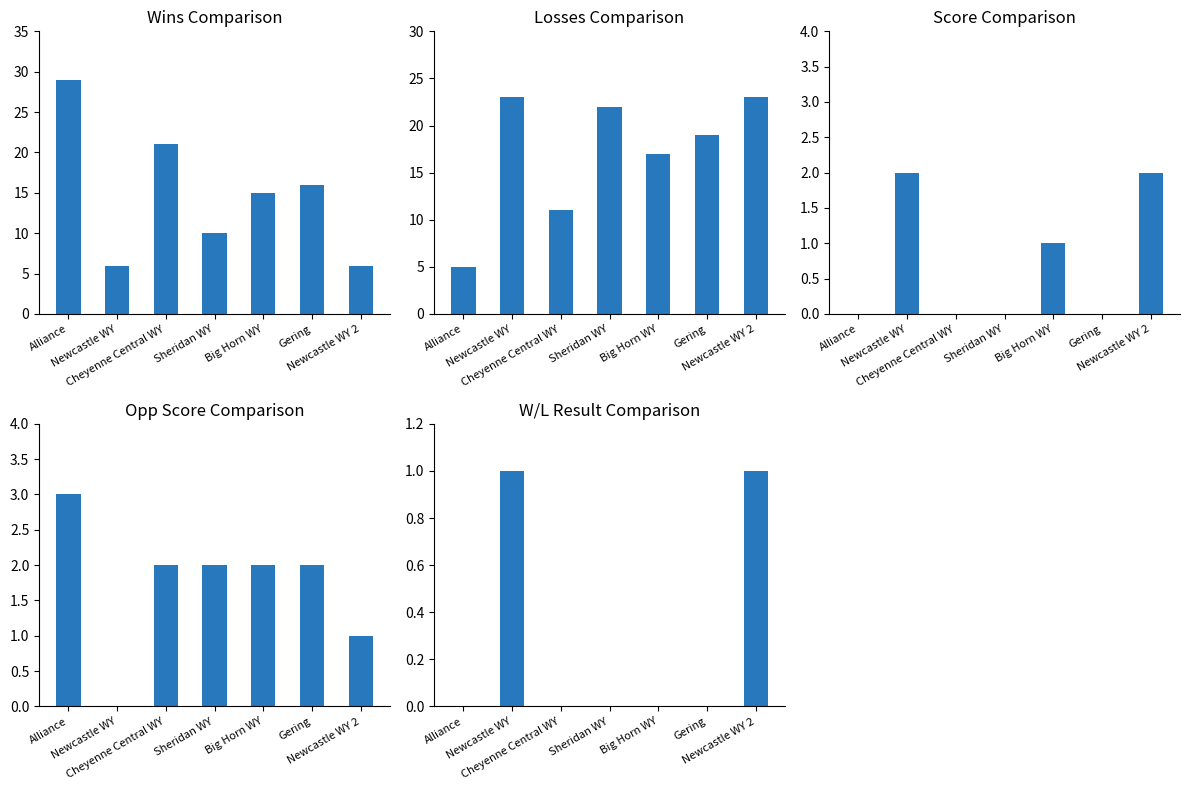

What position from the right is Newcastle WY 2?

1